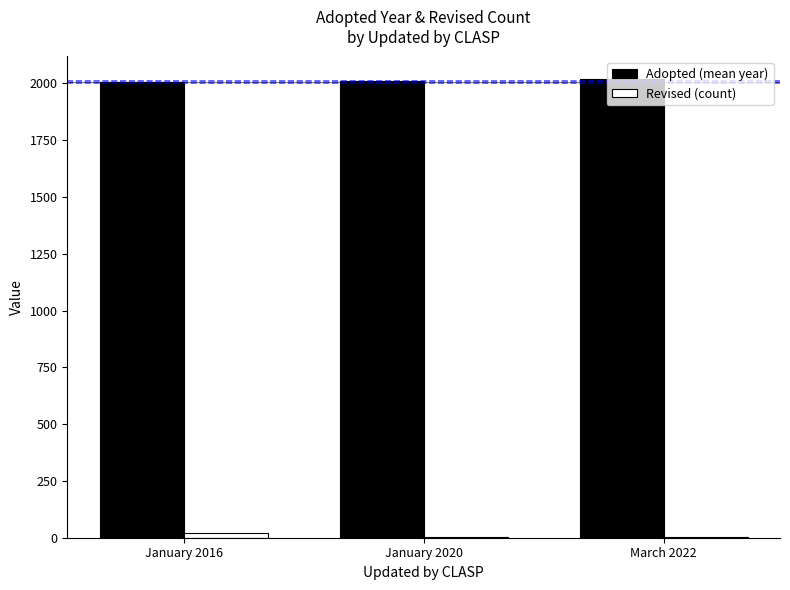

Which series has the largest total across all categories?

Adopted (mean year)